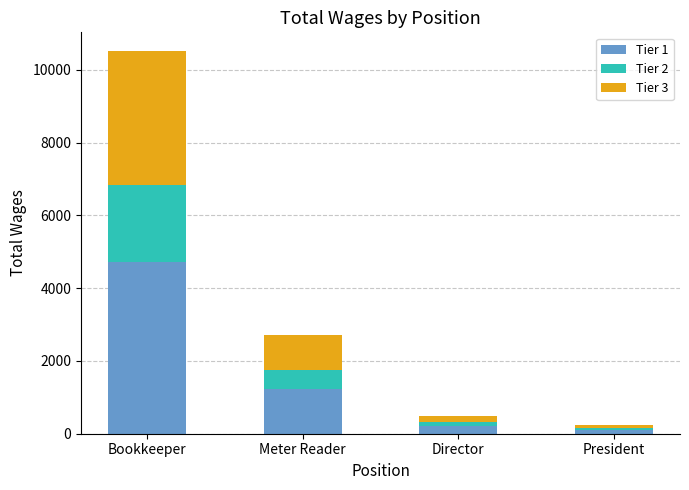

Which category has the highest value in the Tier 1 series?

Bookkeeper